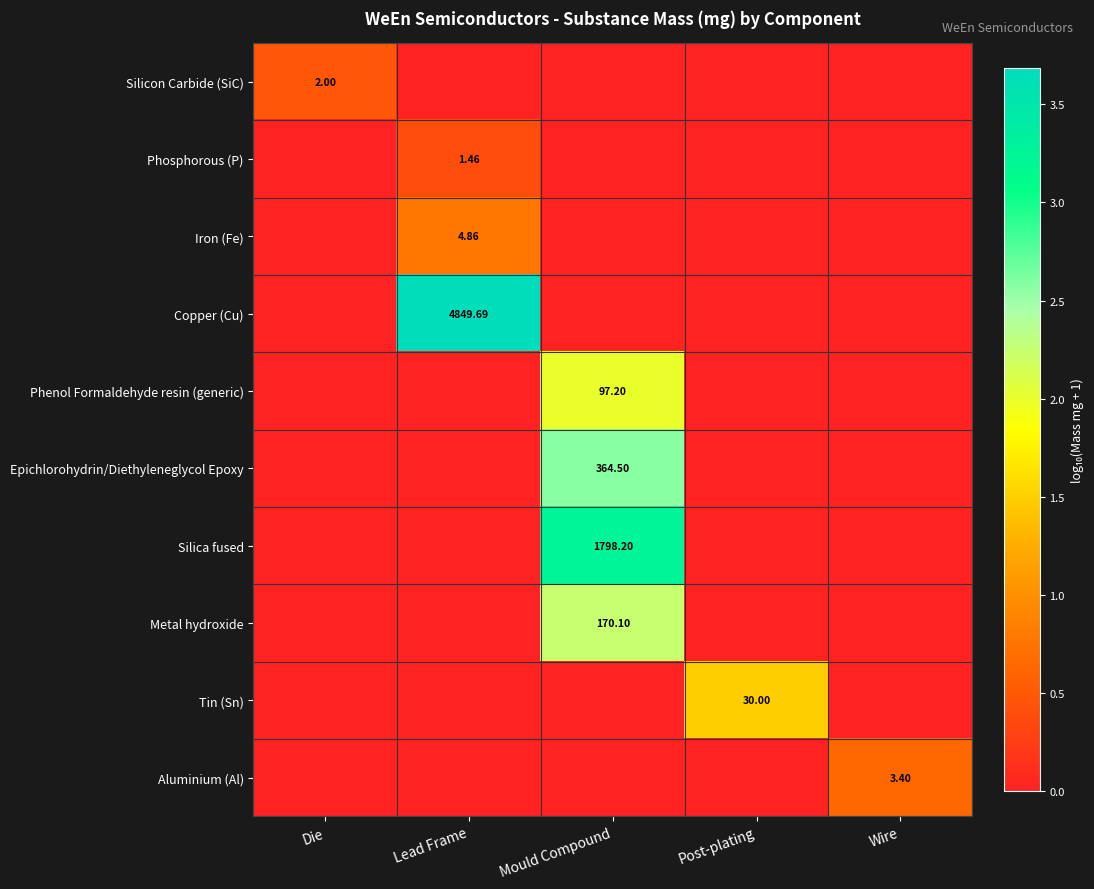

Is the value of Silicon Carbide (SiC) at Wire greater than the value of Phosphorous (P) at Mould Compound?

No